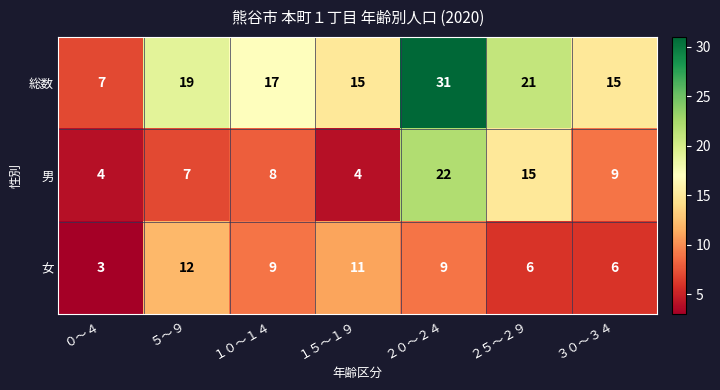

Which series has the largest range (max minus min)?

総数